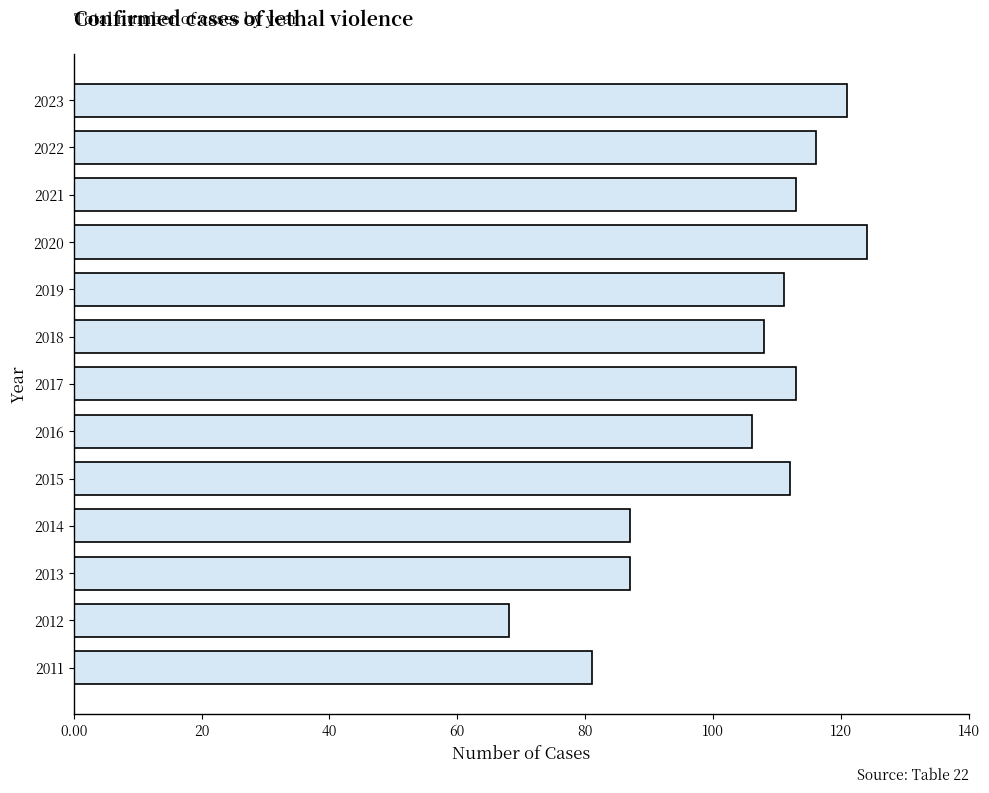

Is it true that the value at 2022 is 116?

True